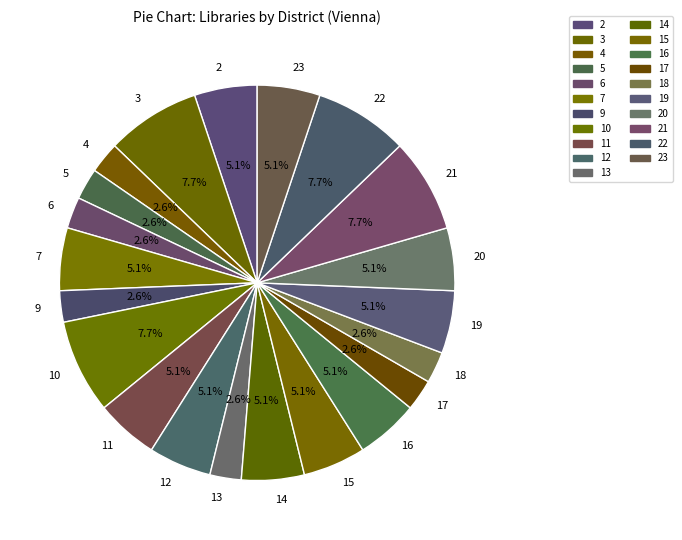

To the nearest percent, what is the difference between the largest and smallest slice percentages?

5%